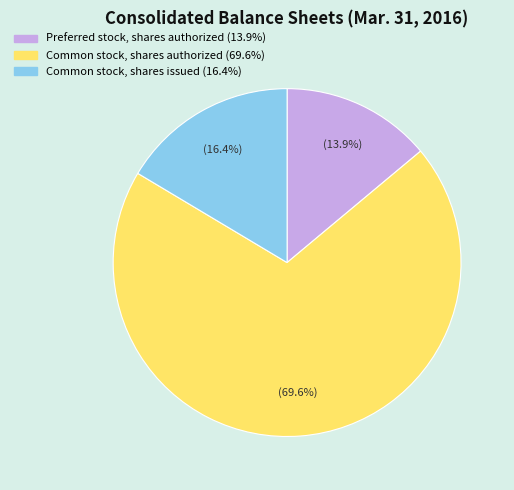

Approximately how many times larger is the value at Common stock, shares authorized compared to Common stock, shares issued?

4.2